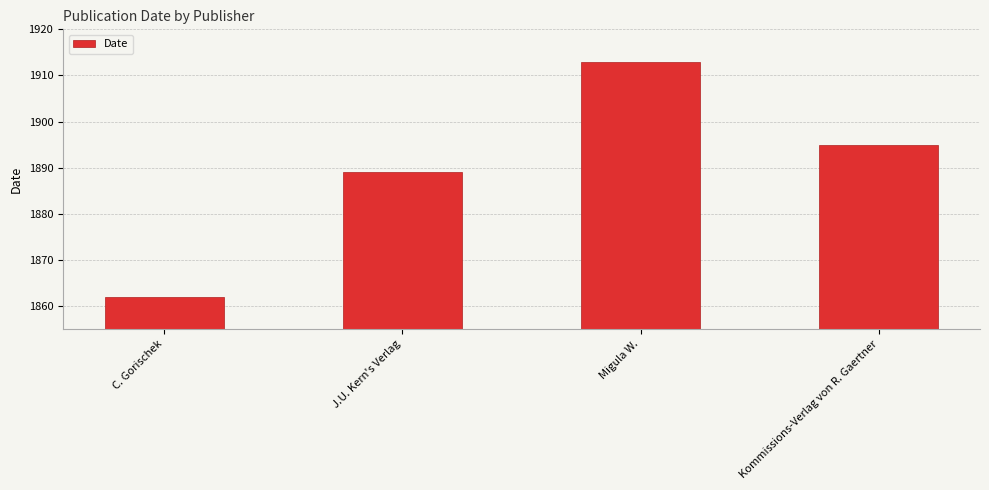

How many bars are there in total?

4